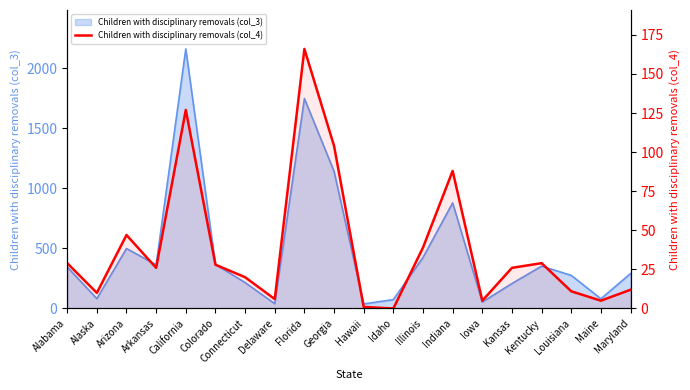

Between Colorado and Hawaii, which is larger?

Colorado